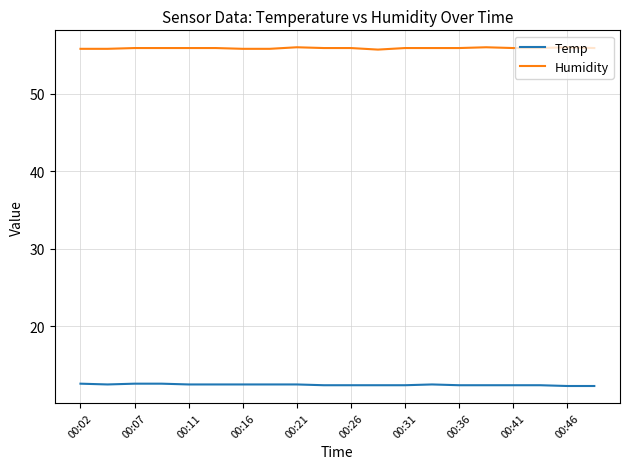

Rank the series by their average value, from lowest to highest.

Temp, Humidity